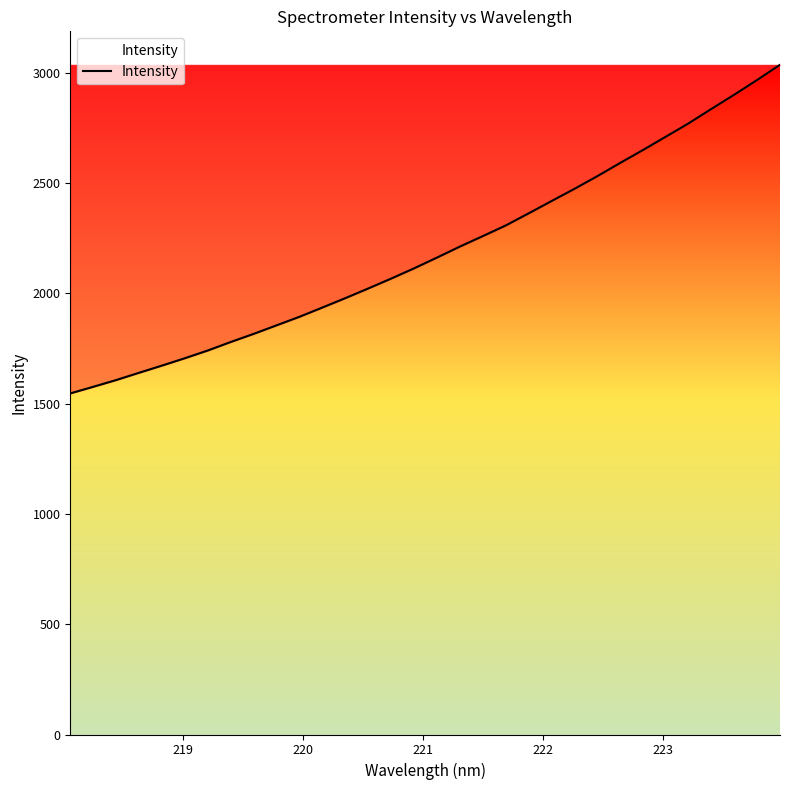

What is the difference between the maximum and minimum values?

1490.1